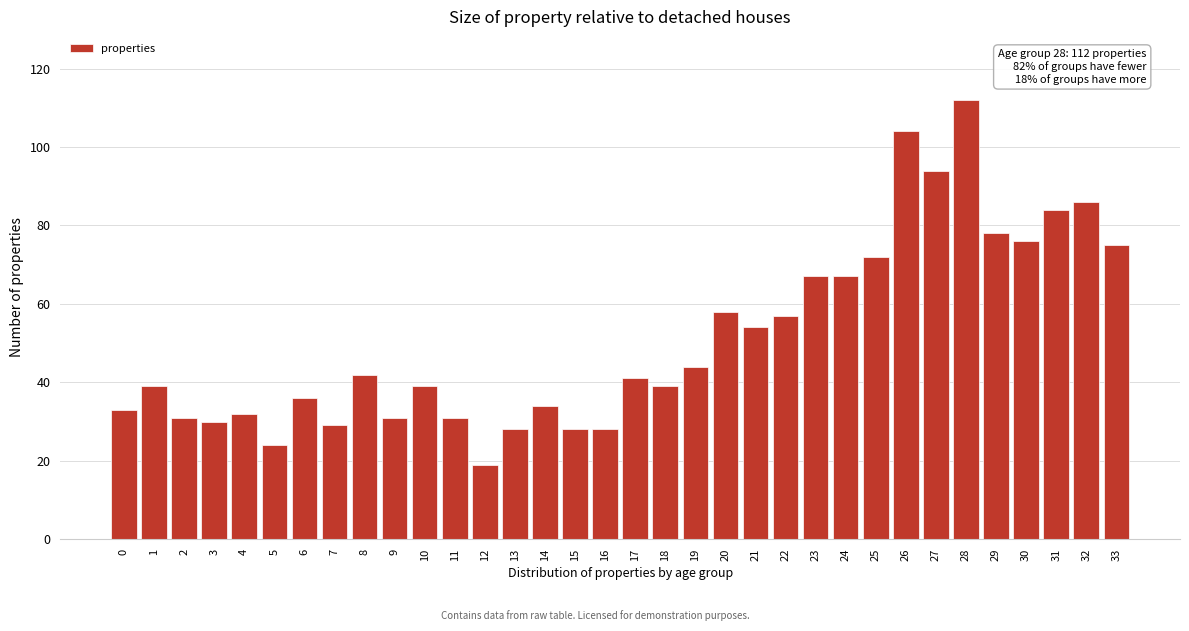

What is the average value?

51